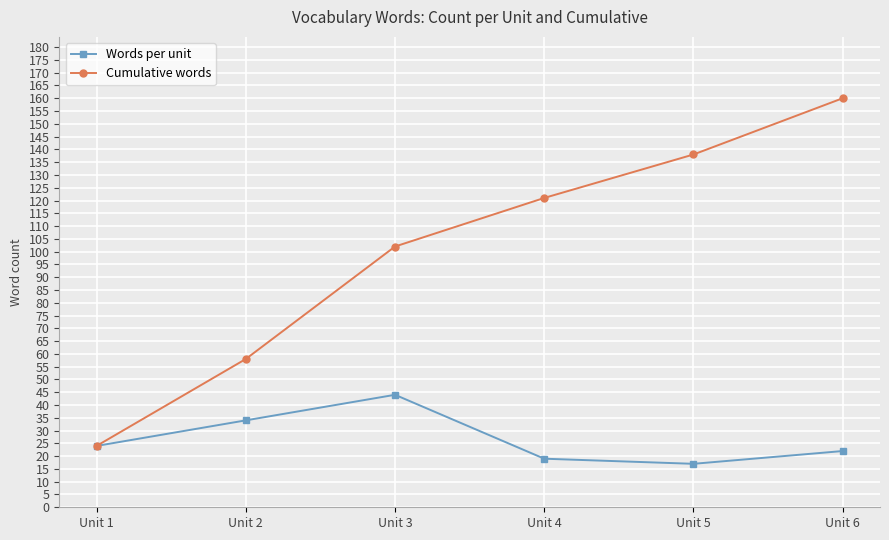

List the series in order of their peak value, highest first.

Cumulative words, Words per unit